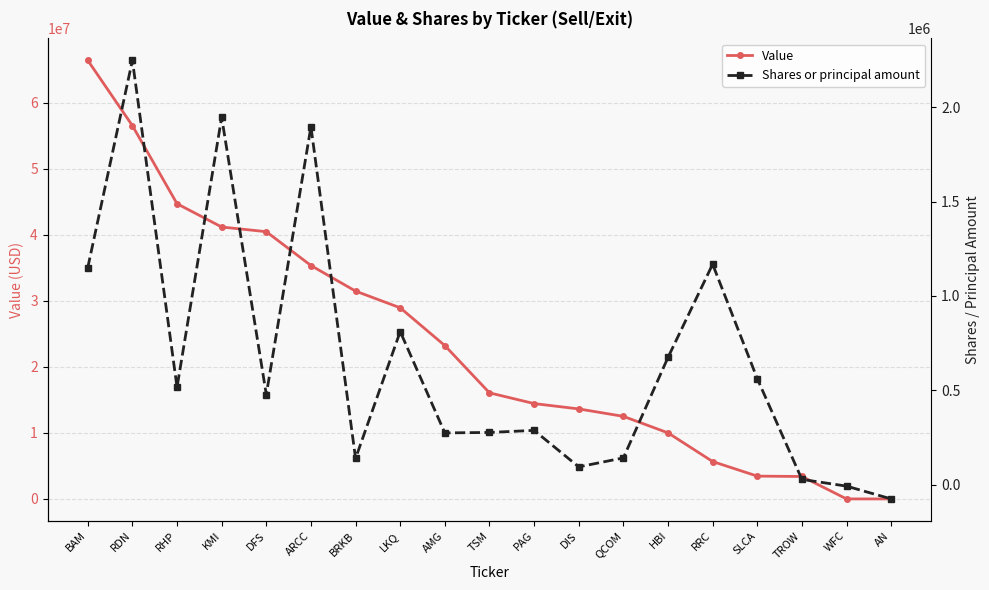

Reading left to right, transcribe all the data shown in this chart.

Value: BAM=66460000	RDN=56564000	RHP=44732000	KMI=41204000	DFS=40493000	ARCC=35369000	BRKB=31491000	LKQ=28960000	AMG=23236000	TSM=16074000	PAG=14447000	DIS=13638000	QCOM=12512000	HBI=10010000	RRC=5664000	SLCA=3454000	TROW=3400000	WFC=0	AN=0
Shares or principal amount: BAM=1149823	RDN=2248161	RHP=516174	KMI=1946333	DFS=477403	ARCC=1896453	BRKB=139032	LKQ=811197	AMG=274203	TSM=276659	PAG=287665	DIS=94296	QCOM=141807	HBI=674101	RRC=1167890	SLCA=561612	TROW=27905	WFC=-7700	AN=-75494